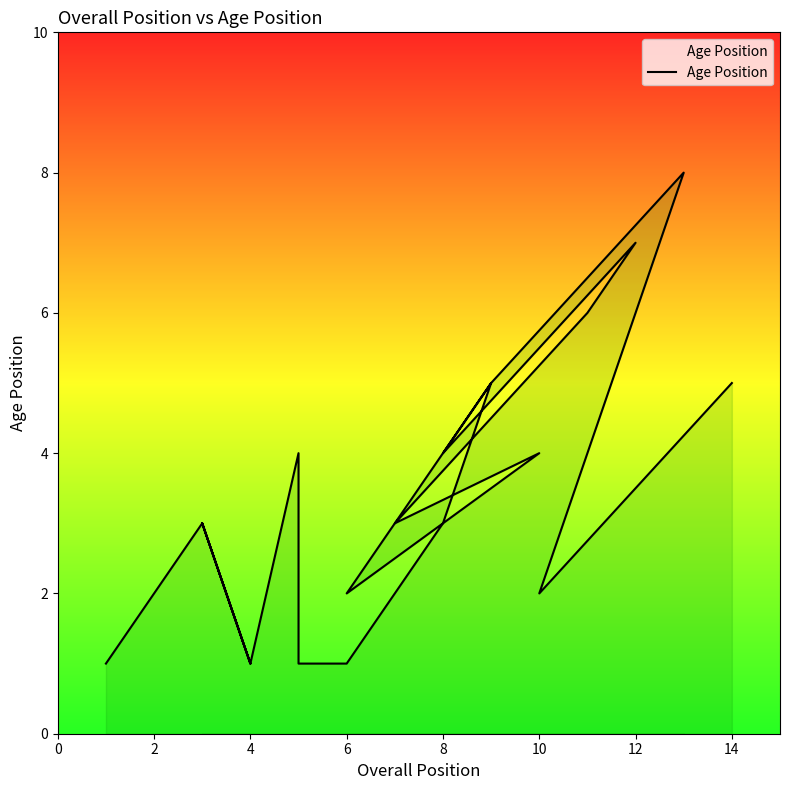

What is the maximum value shown in the chart?

8